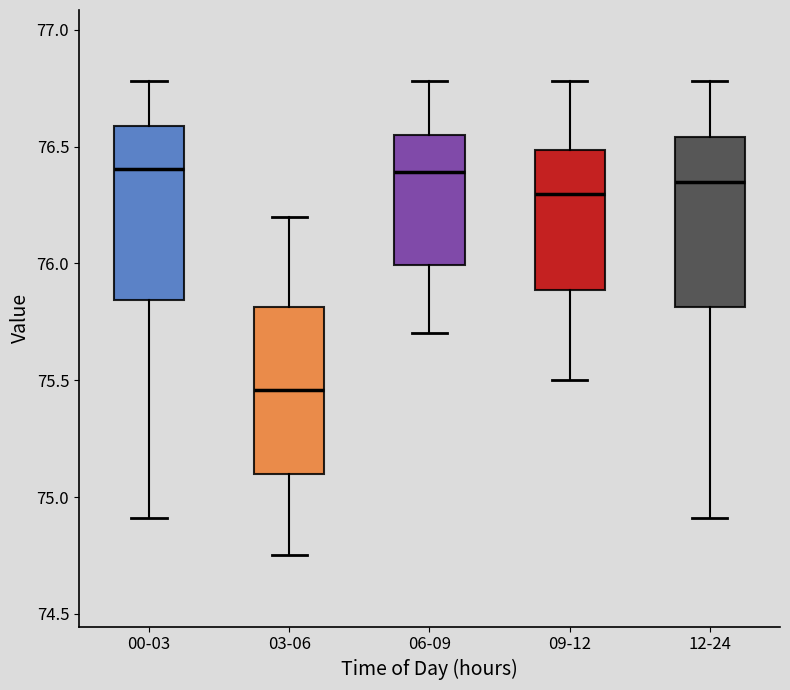

Which box's median line is the lowest?

03-06